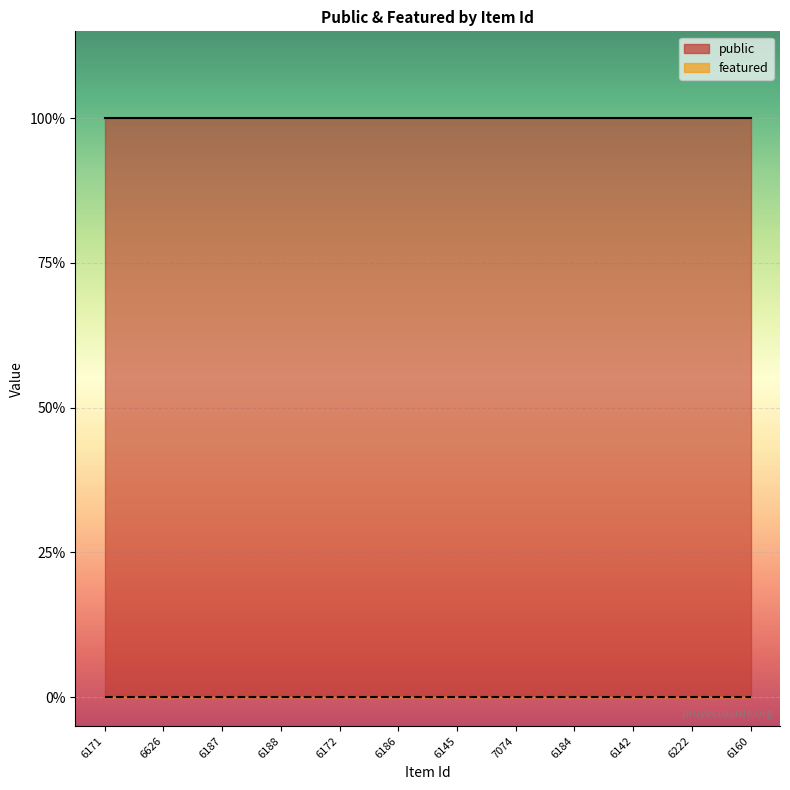

What position from the right is 6188?

9